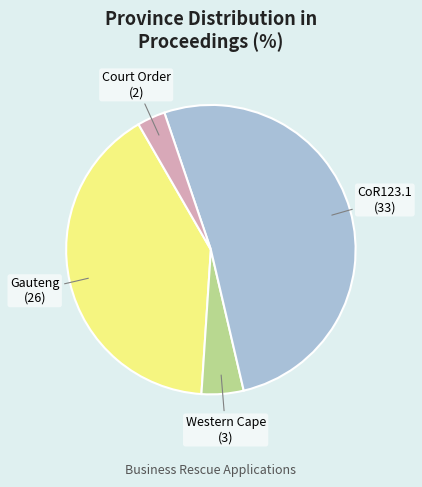

True or false: Court Order accounts for 3% of the total.

True